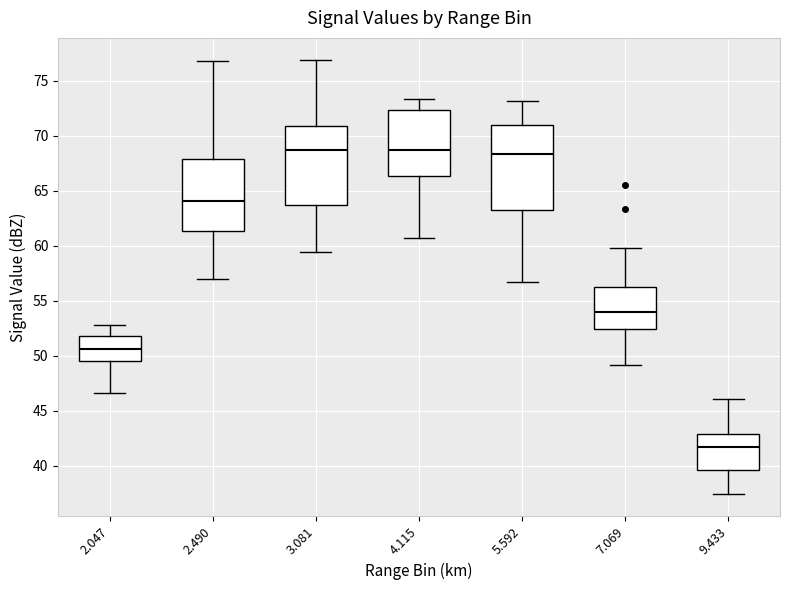

Comparing the boxes themselves (not the whiskers), which one is the tallest?

5.592